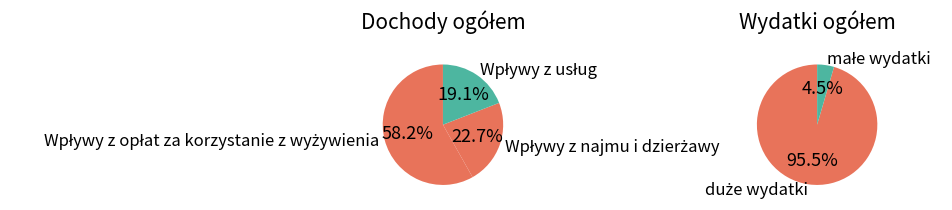

What is the largest slice in the pie chart?

Wpływy z opłat za korzystanie z wyżywienia